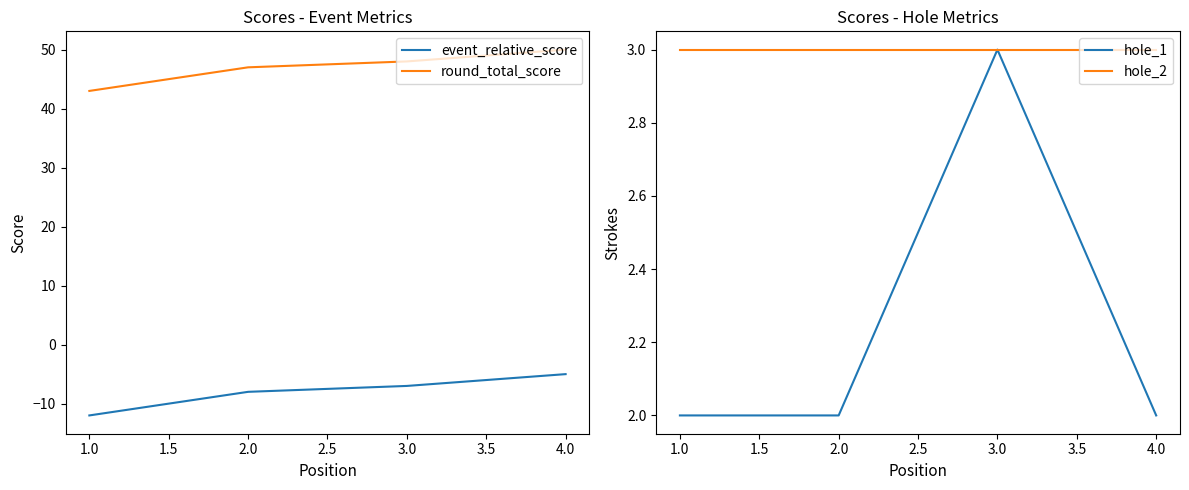

How many values in the event_relative_score series exceed -7?

1